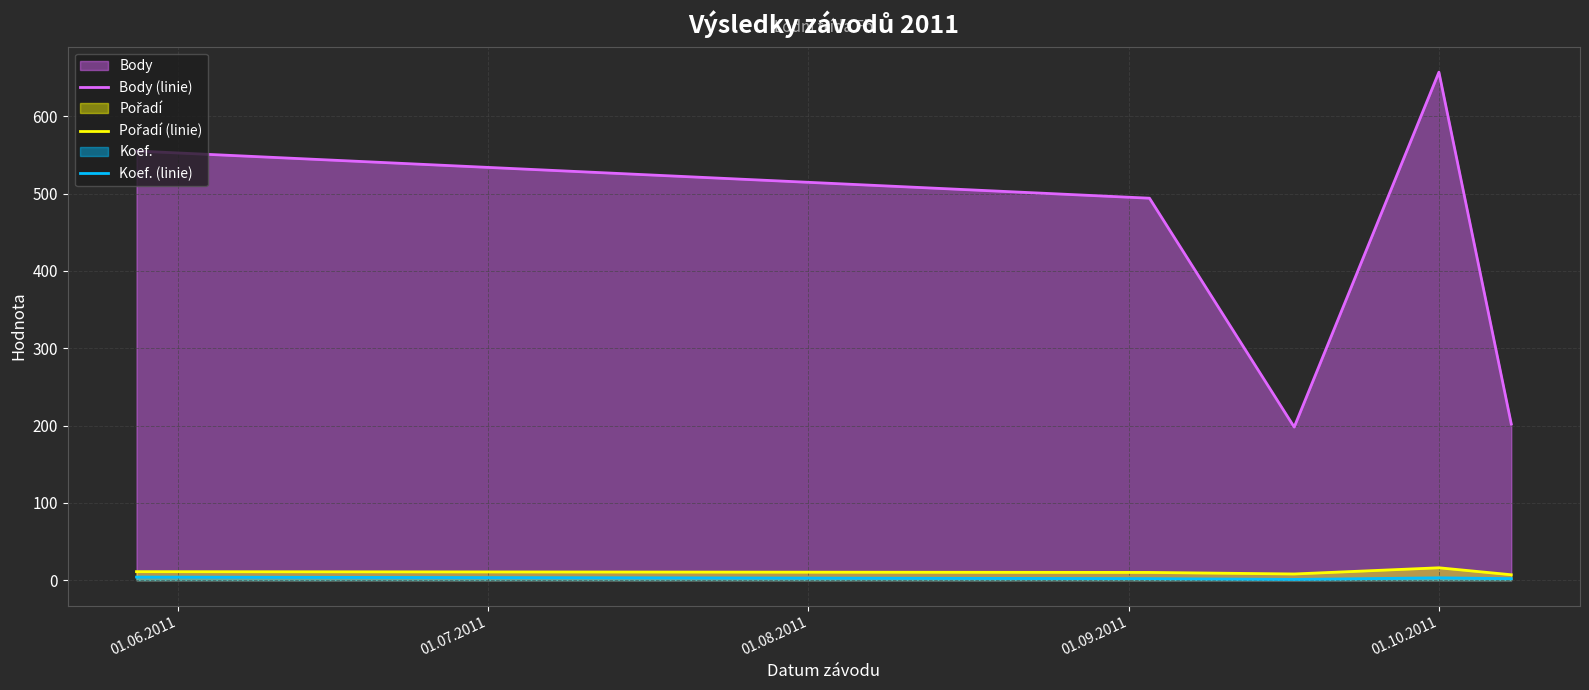

Reading right to left, list all the values displayed in this chart.

Body (linie): 202	657	198	494	555
Pořadí (linie): 7	16	8	10	11
Koef. (linie): 2	3	1	2	4